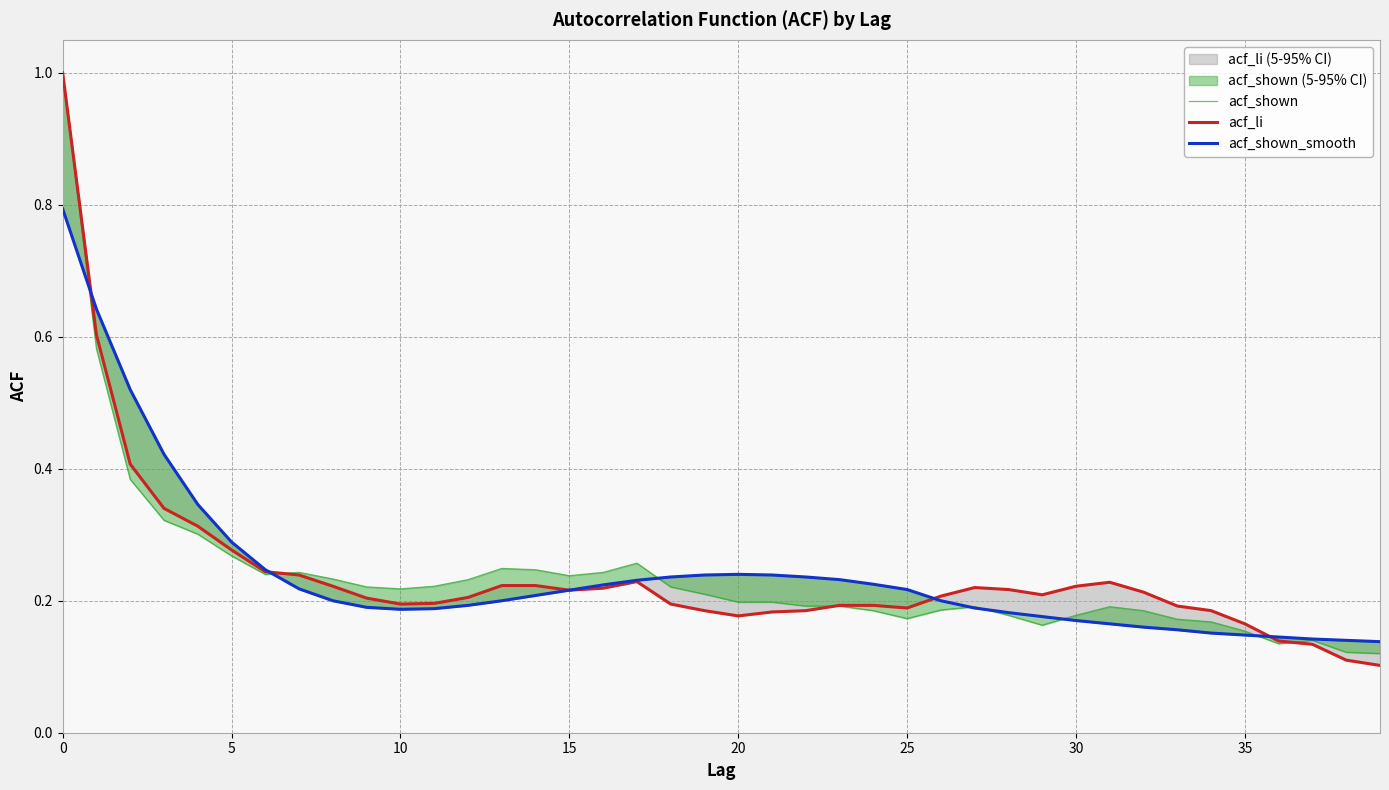

What is the lowest value of the acf_shown series?

0.1